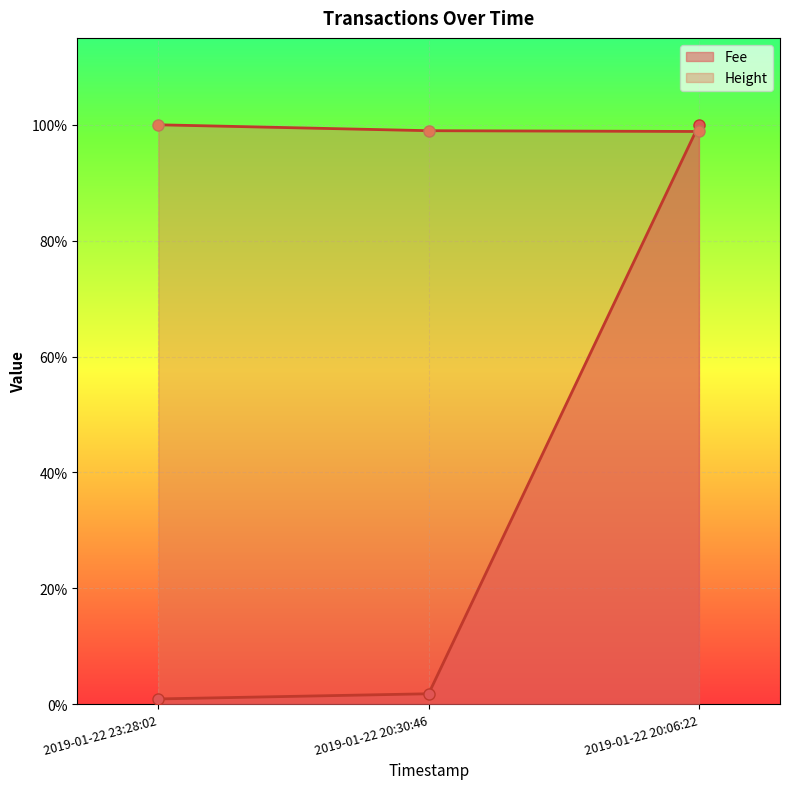

What is the spread (max minus min) of values at 2019-01-22 20:30:46?

1.0